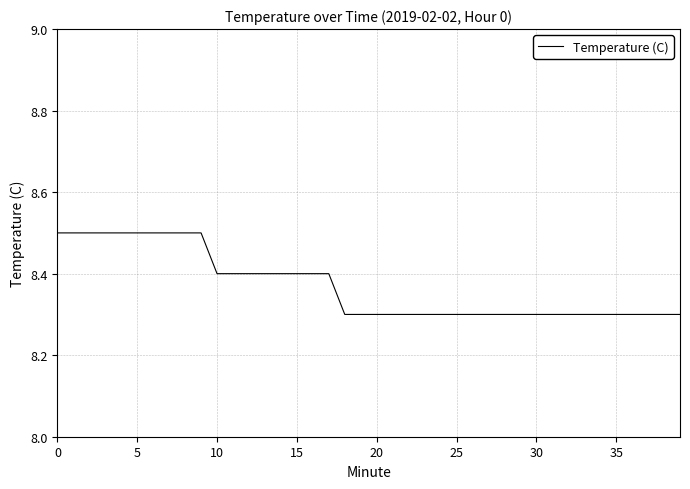

What is the maximum value shown in the chart?

8.5